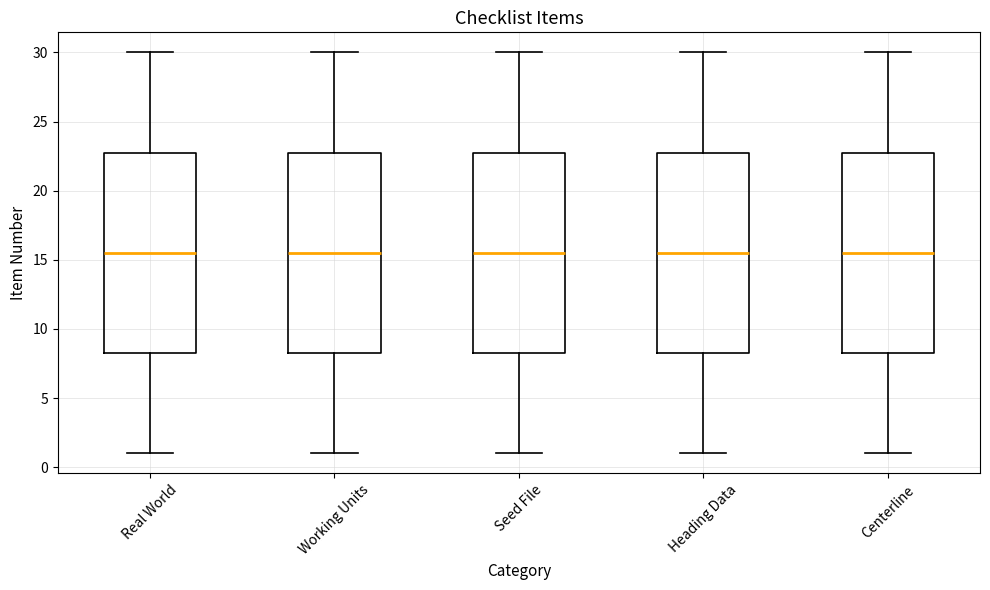

Reading left to right, read every box against the y-axis: the position of its median line, the range the box covers, and the ends of its whiskers. The values are not printed on the chart, so give them approximately, as read against the axis.

Real World: median 15.5, box 8.5 to 23.0, whiskers 1.0 to 30.0
Working Units: median 15.5, box 8.5 to 23.0, whiskers 1.0 to 30.0
Seed File: median 15.5, box 8.5 to 23.0, whiskers 1.0 to 30.0
Heading Data: median 15.5, box 8.5 to 23.0, whiskers 1.0 to 30.0
Centerline: median 15.5, box 8.5 to 23.0, whiskers 1.0 to 30.0